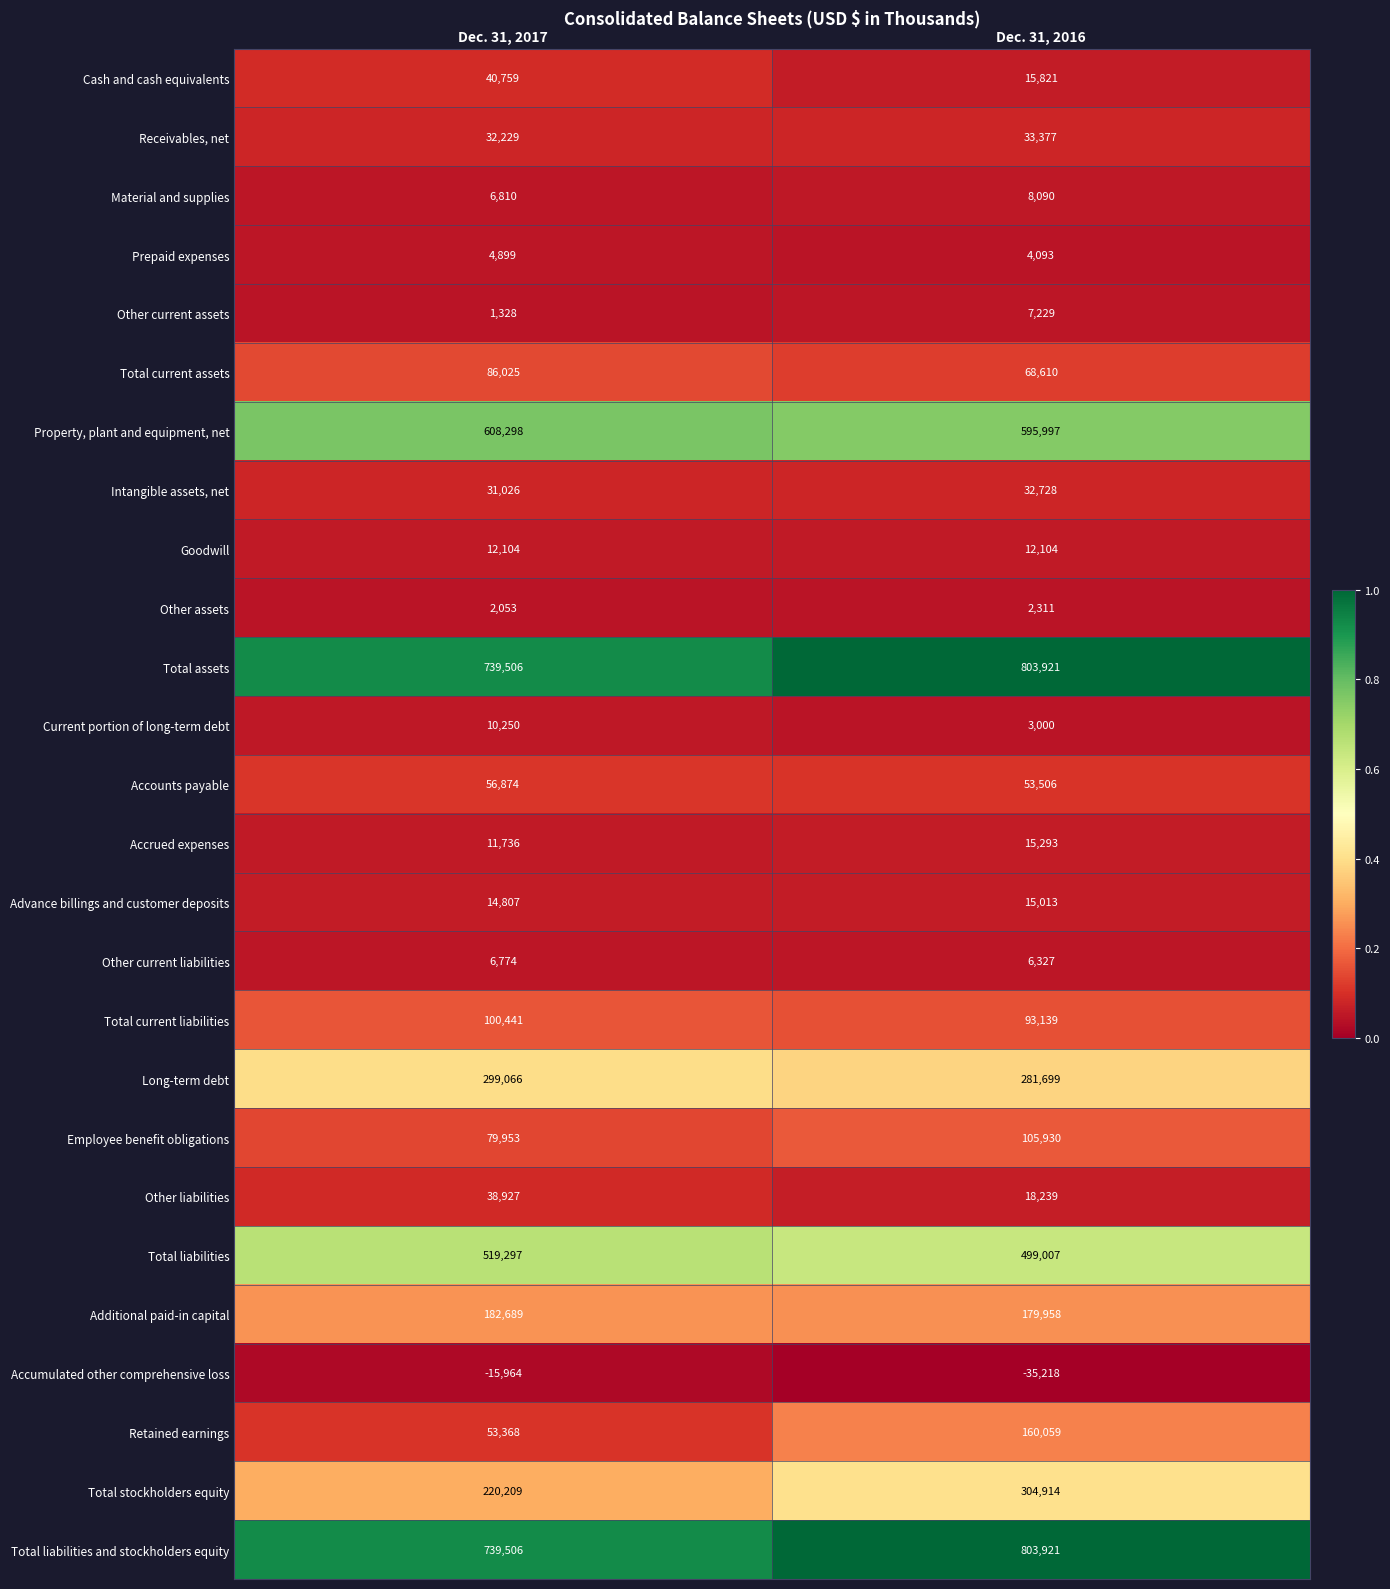

What is the smallest value displayed?

-35218